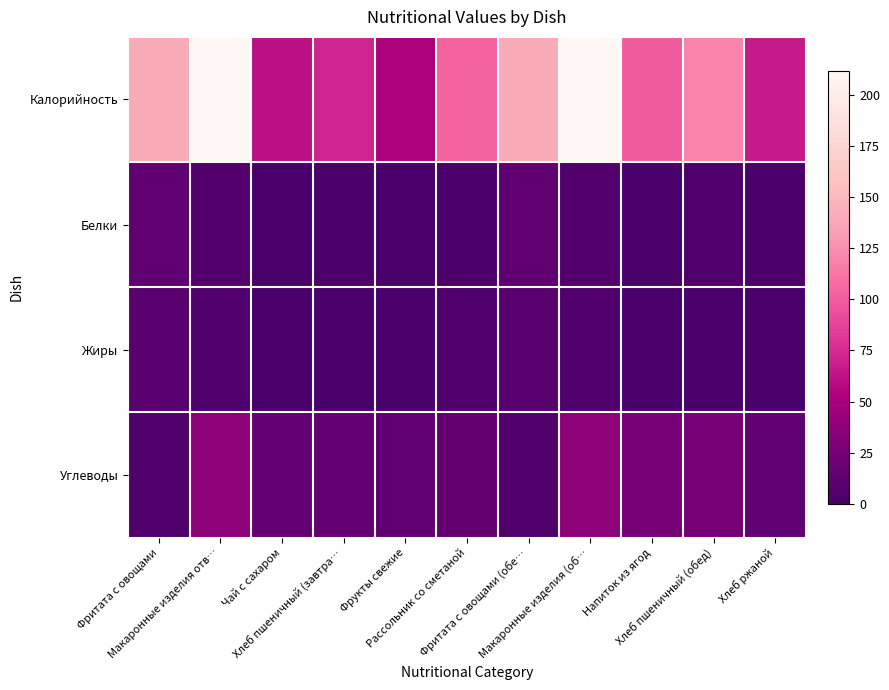

How many categories are shown in the chart?

11